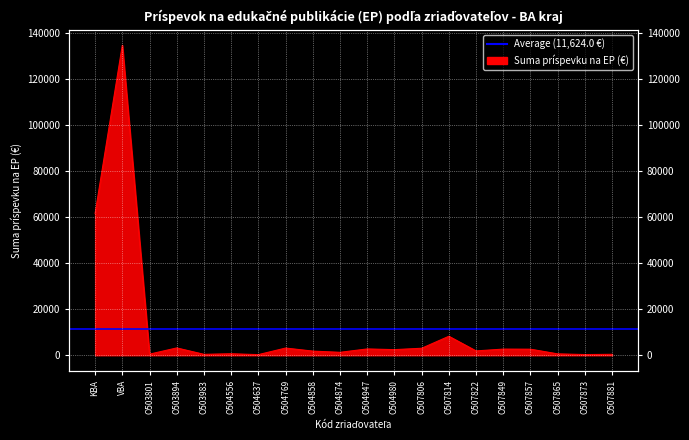

The chart shows a value of 2640 at O507857. True or false?

True